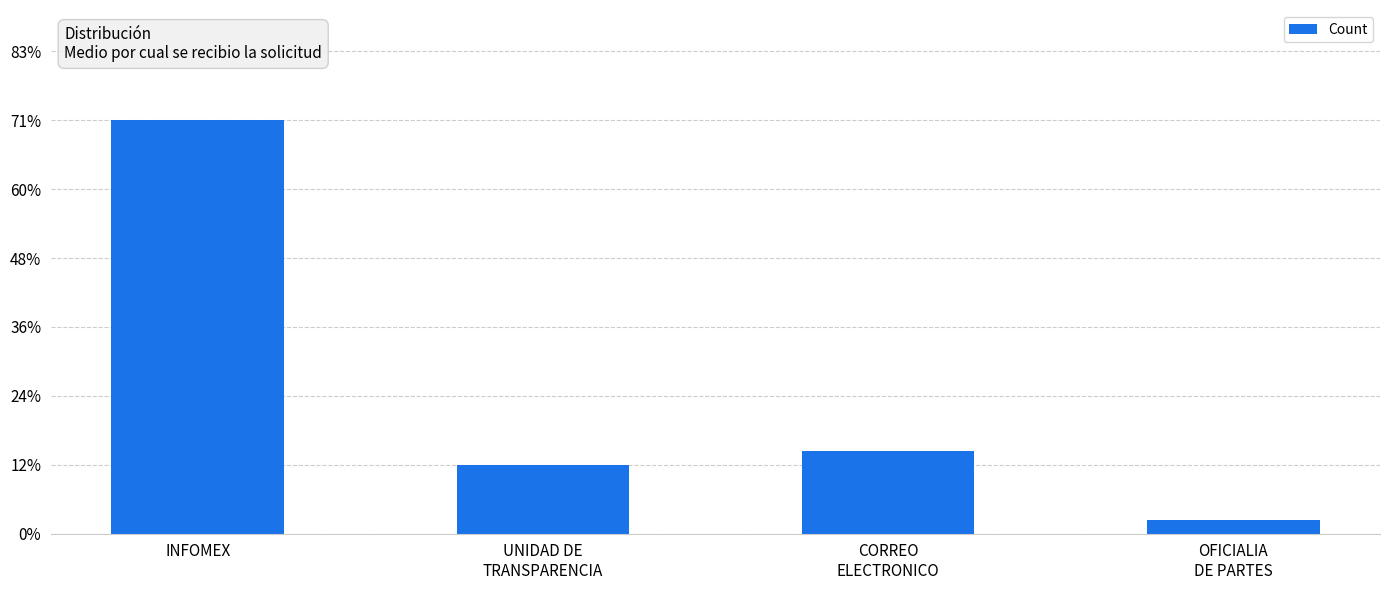

The value at INFOMEX is 30. True or false?

True